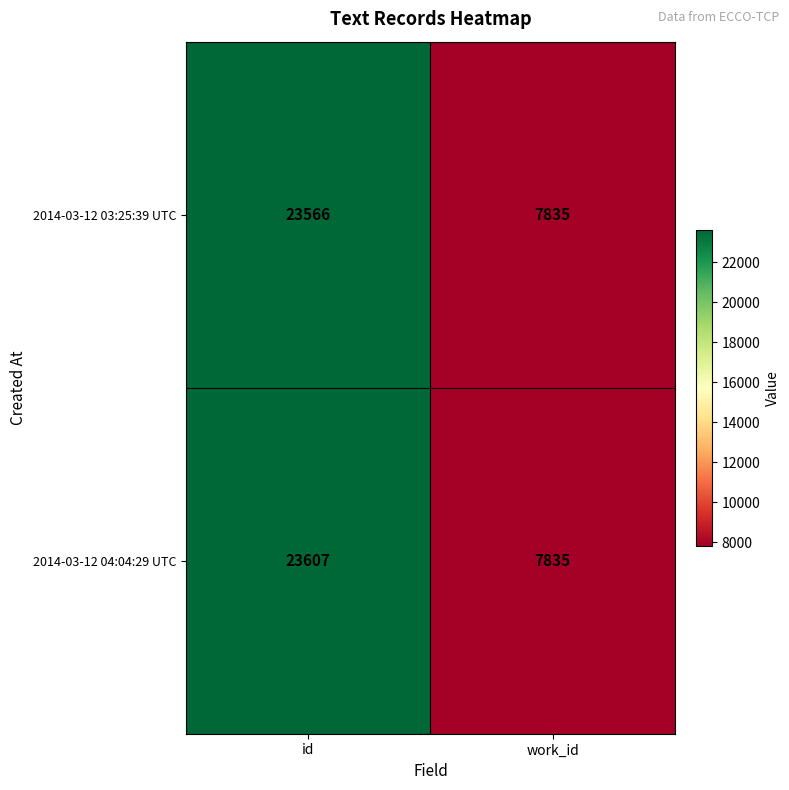

At which category is the sum across all series the highest?

id